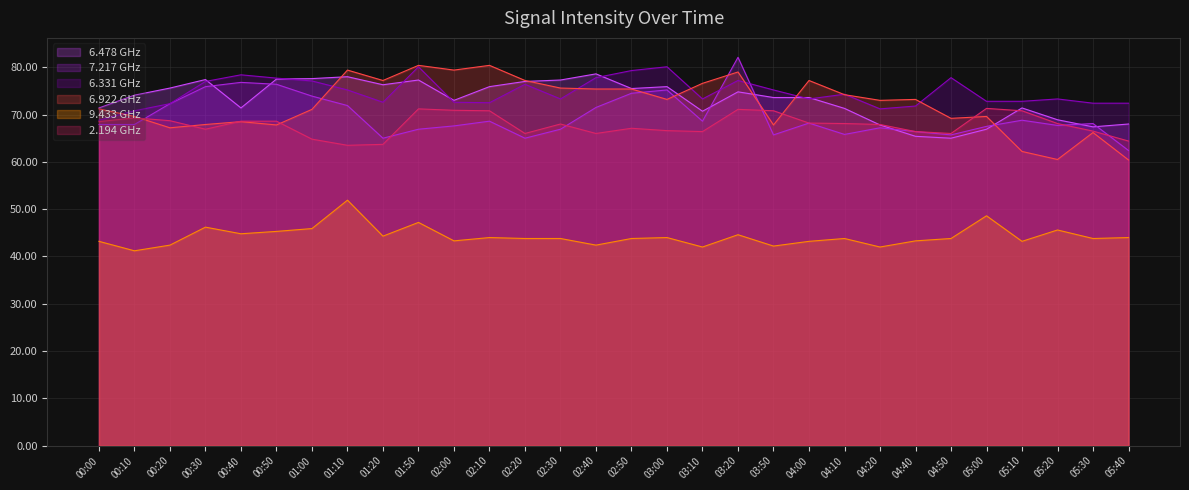

At which label does 2.194 reach its minimum?

01:10